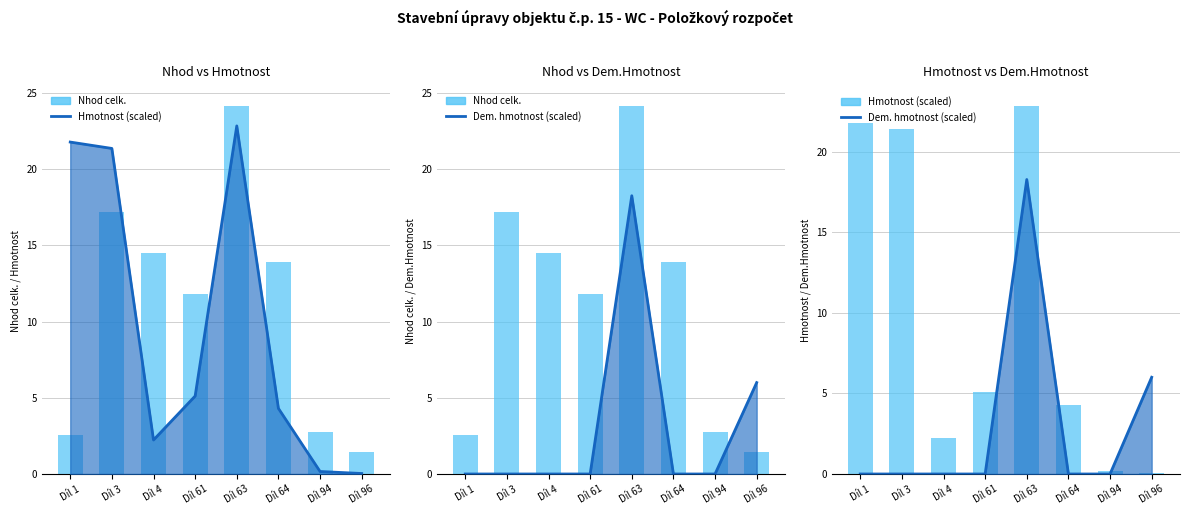

What is the sum of all Hmotnost (scaled) values?

77.9